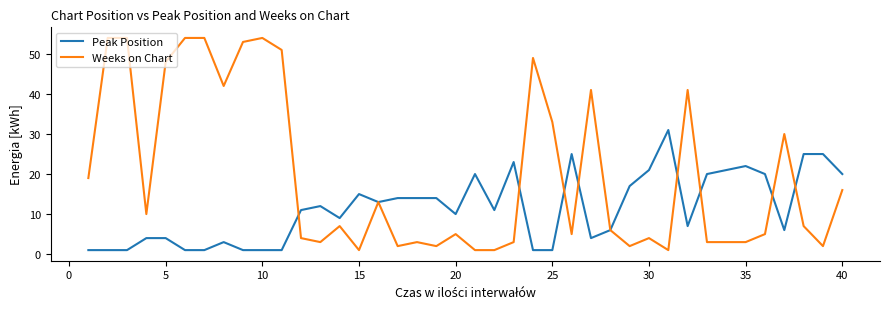

How many series are shown in this chart?

2